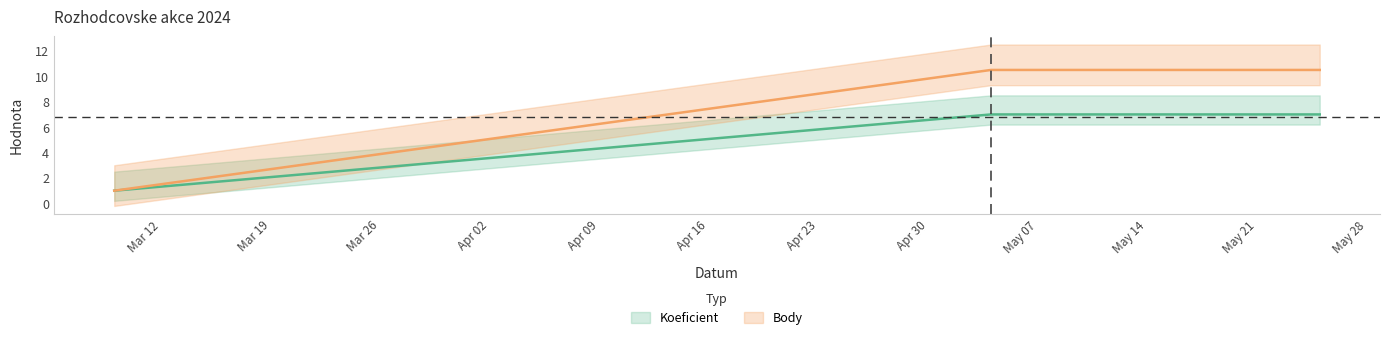

Rank the series by their maximum value, from highest to lowest.

Body, Koeficient